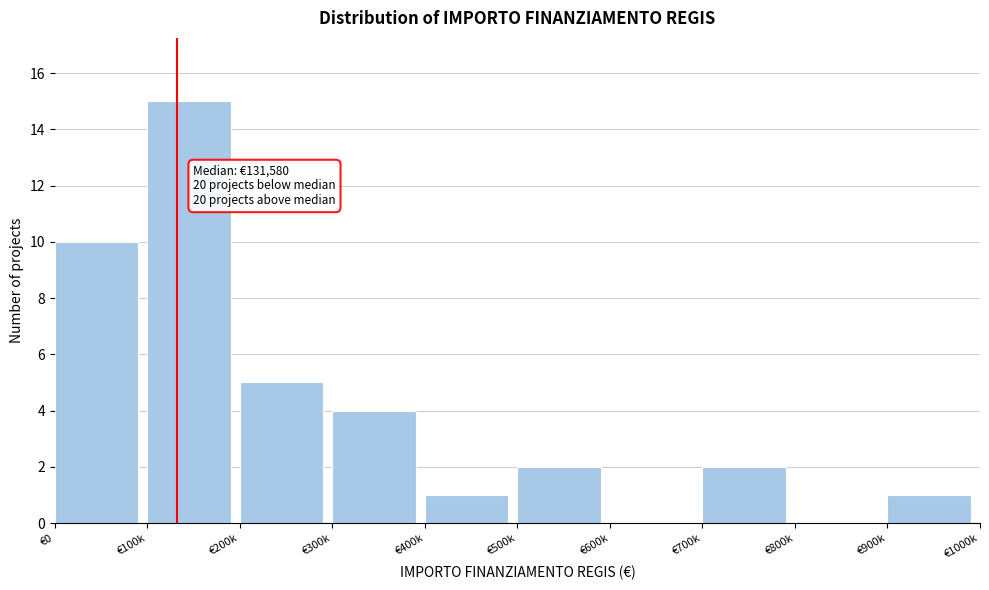

Reading left to right, transcribe all the data shown in this chart.

€0=10	€100k=15	€200k=5	€300k=4	€400k=1	€500k=2	€600k=0	€700k=2	€800k=0	€900k=1